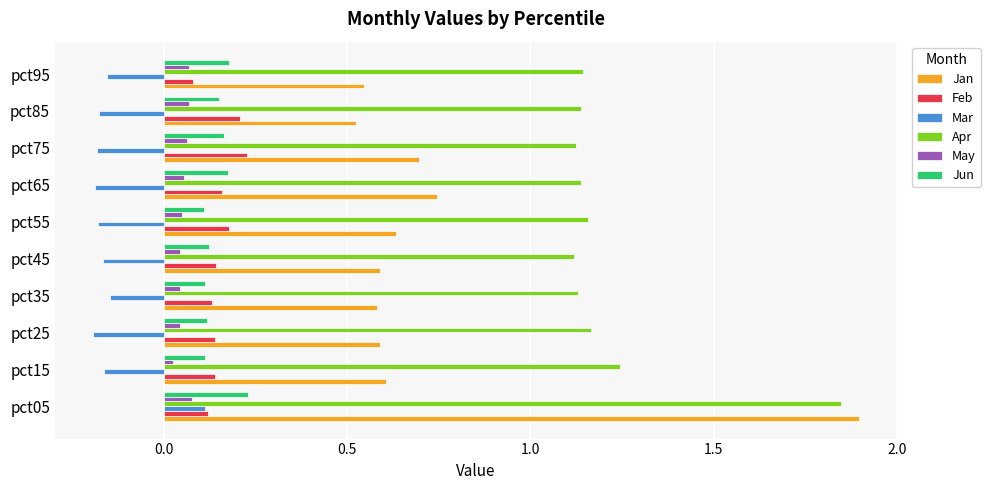

The value of Mar at pct65 is -0.1. True or false?

False